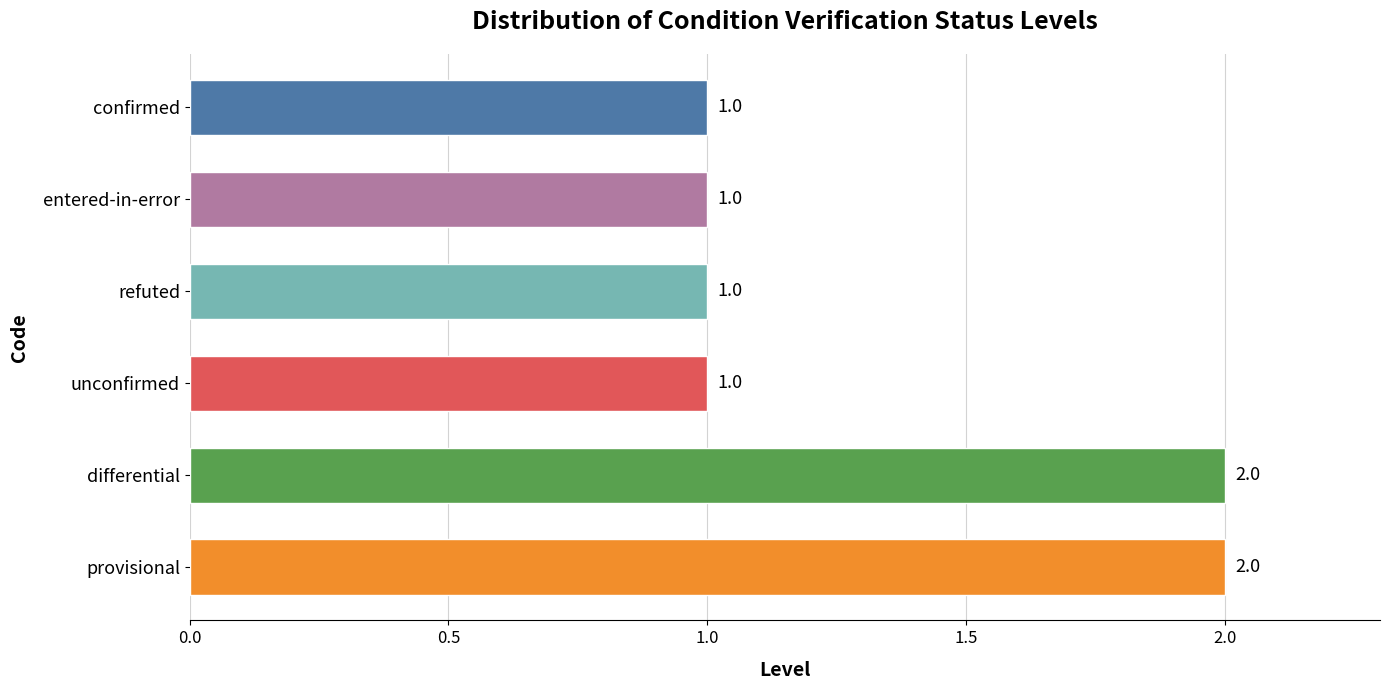

Are the bars grouped side by side (vs. stacked)?

No